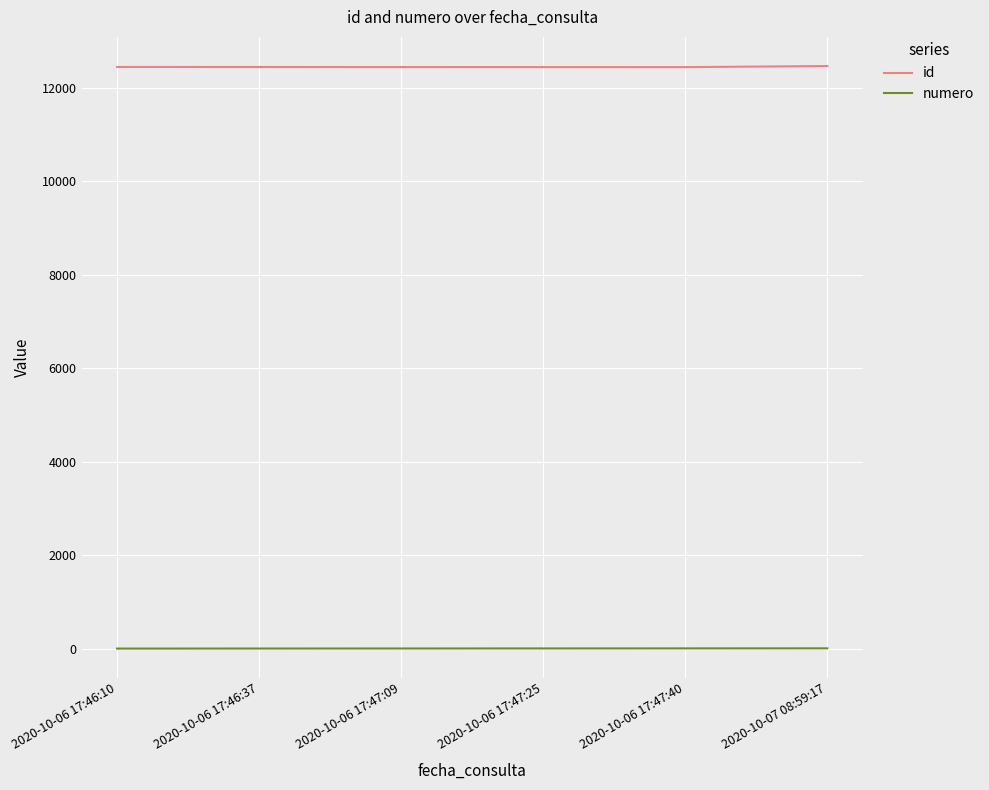

The value of id at 2020-10-06 17:46:37 is 4802. True or false?

False